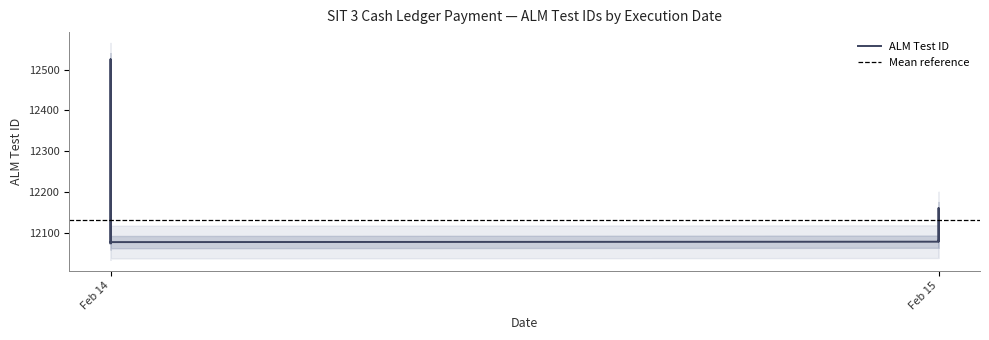

What is the sum of the values at Feb 14 and Feb 14?

24155